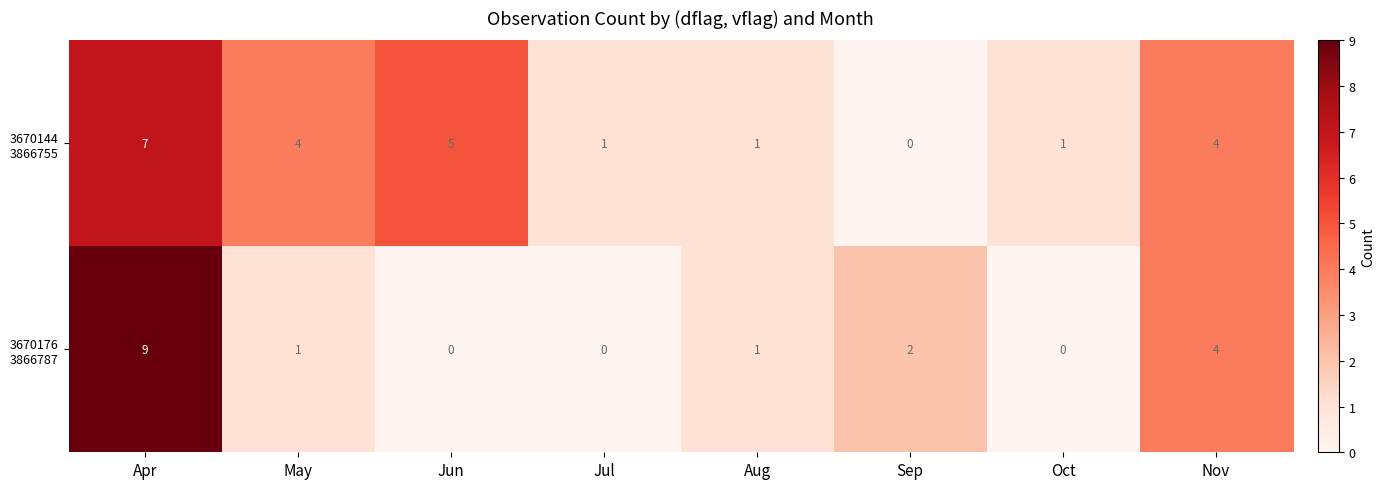

What is the maximum value shown in the chart?

9